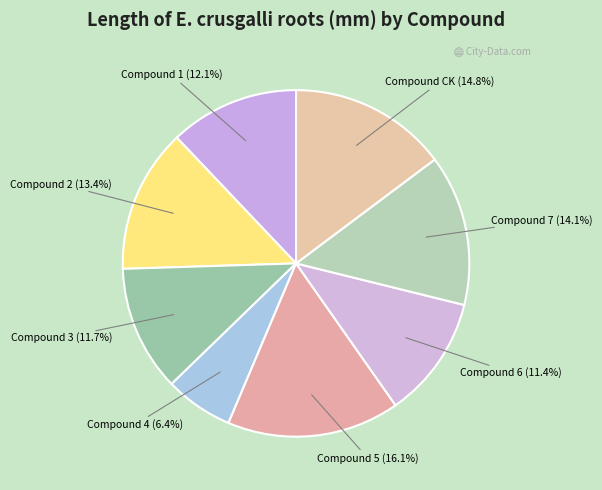

How many segments does this pie chart have?

8